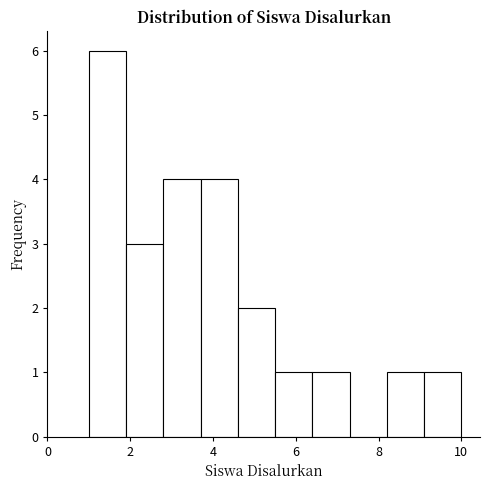

How tall is the bar that spans 2.8 to 3.7 on the x-axis? Neither the bar edges nor the heights are printed on the chart, so give them approximately, as read against the axes.

4